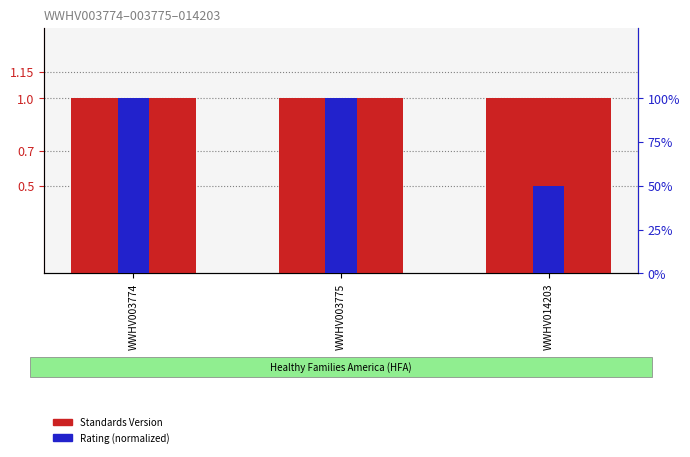

How many bars are there in each group?

2